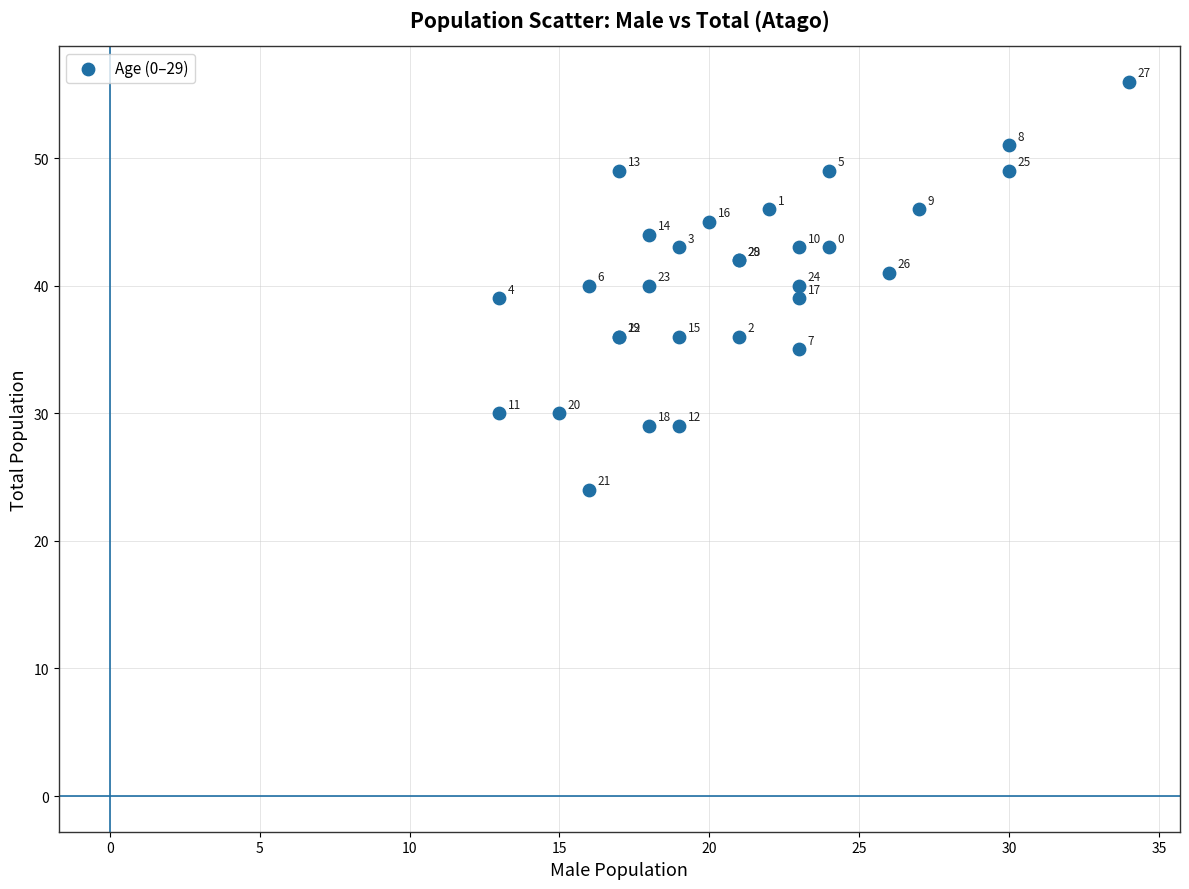

What Y value in the scatter plot is closest to 40?

40